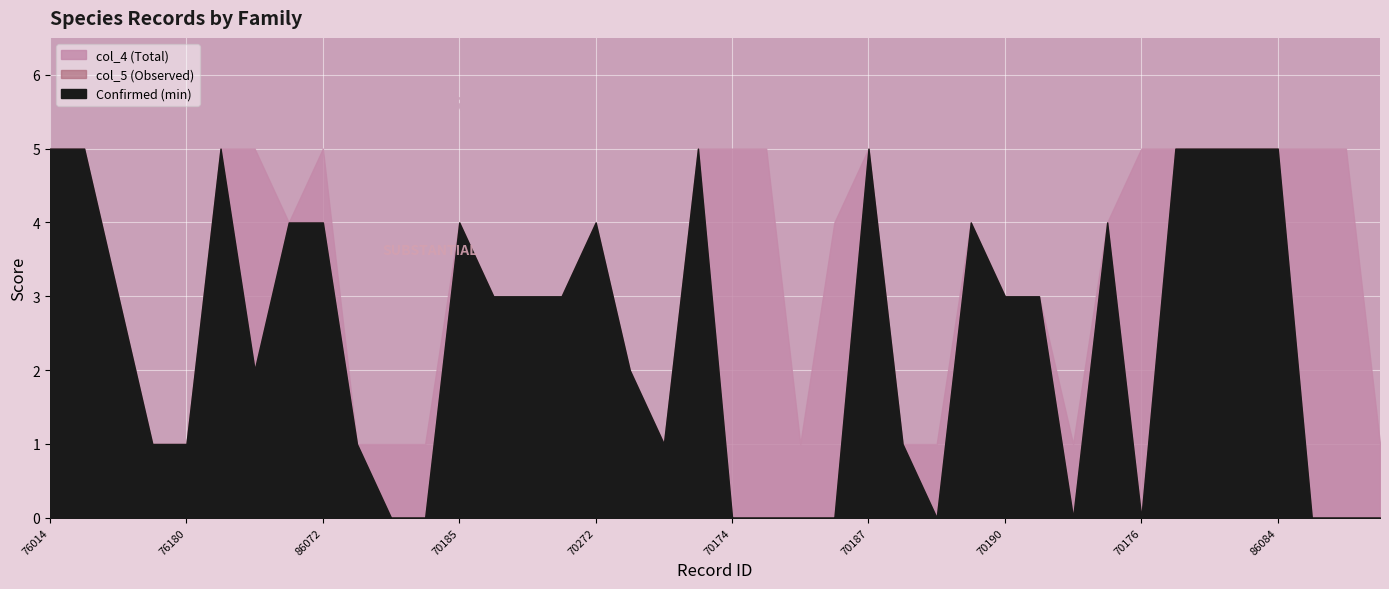

What position from the left is 78111?

26